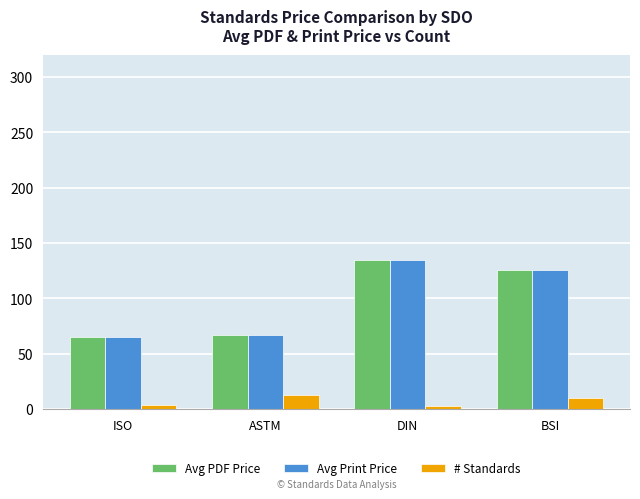

Is it true that Avg PDF Price equals 125.2 at BSI?

True